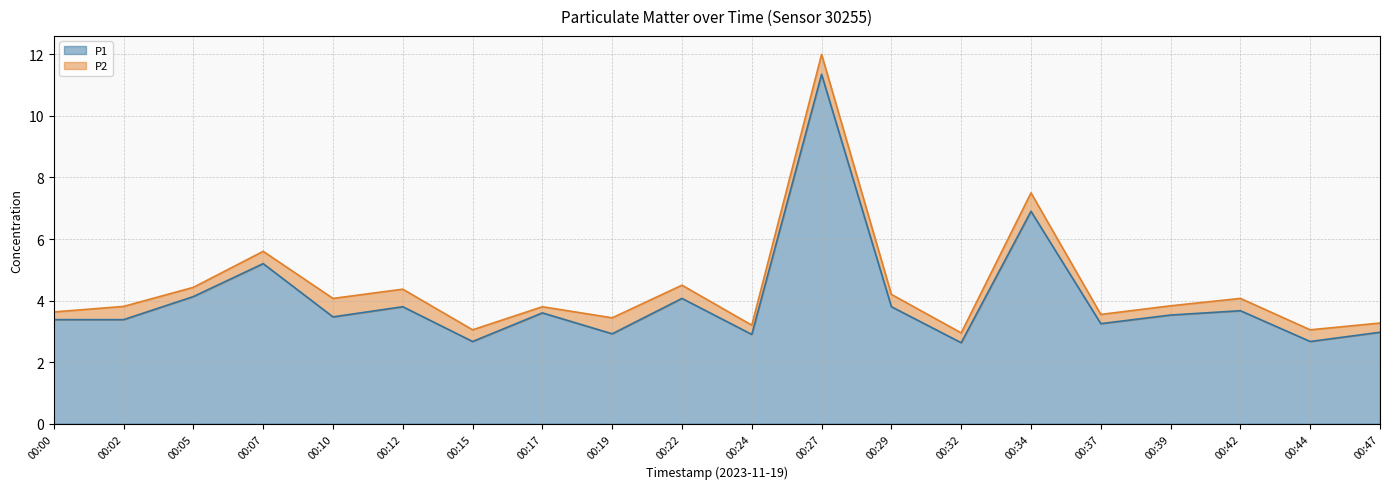

What is the maximum value shown in the chart?

11.3